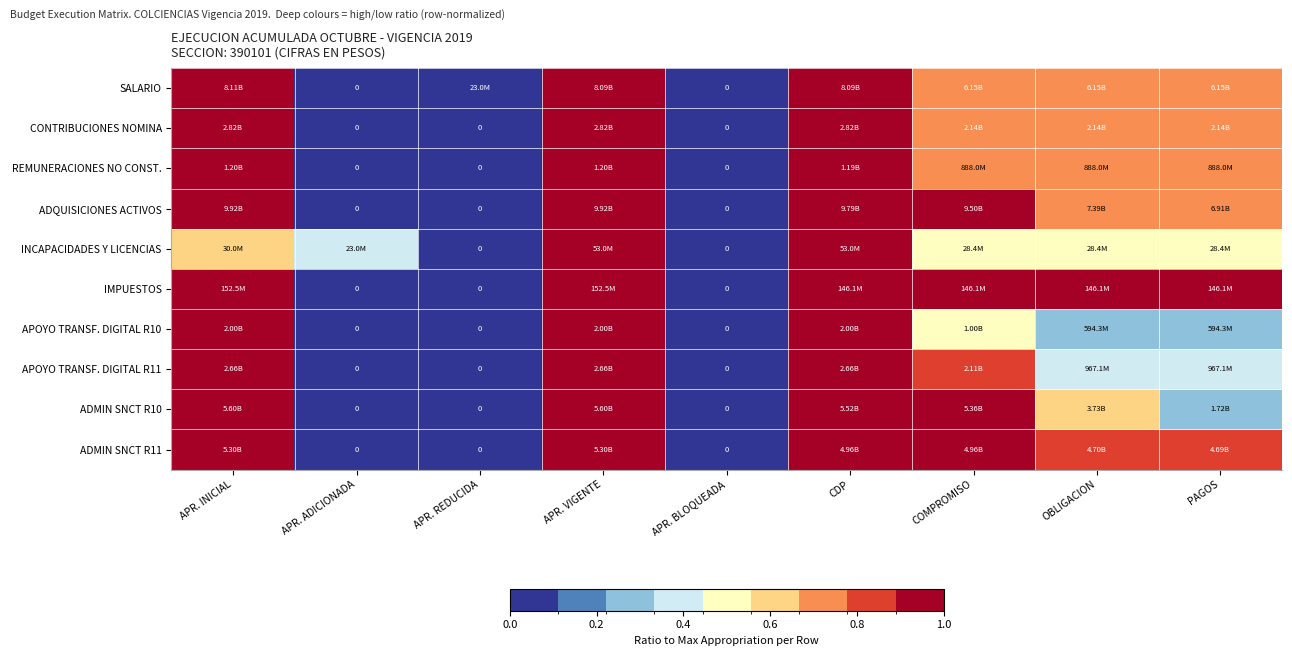

At how many categories does at least one series exceed 0?

8